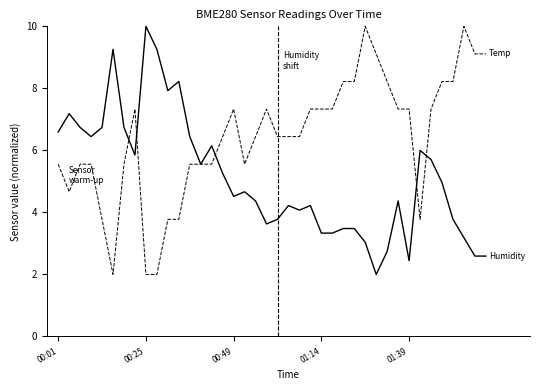

What is the maximum value shown in the chart?

10.0